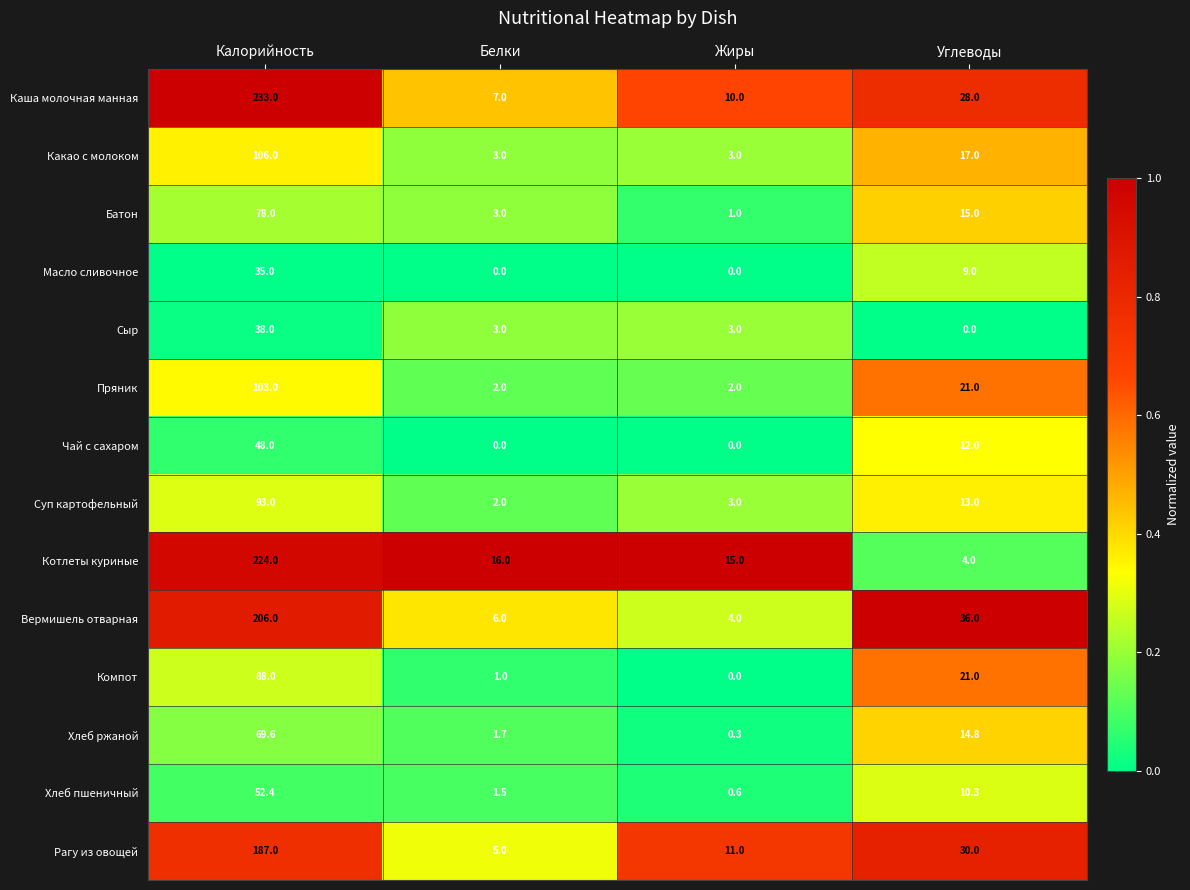

Rank the series by their maximum value, from lowest to highest.

Масло сливочное, Сыр, Чай с сахаром, Хлеб пшеничный, Хлеб ржаной, Батон, Компот, Суп картофельный, Пряник, Какао с молоком, Рагу из овощей, Вермишель отварная, Котлеты куриные, Каша молочная манная